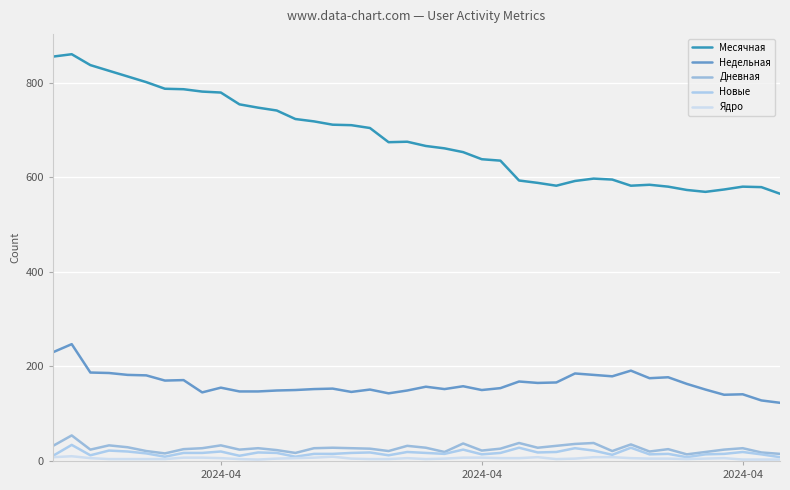

True or false: Дневная has more than 1 interior local peaks.

True